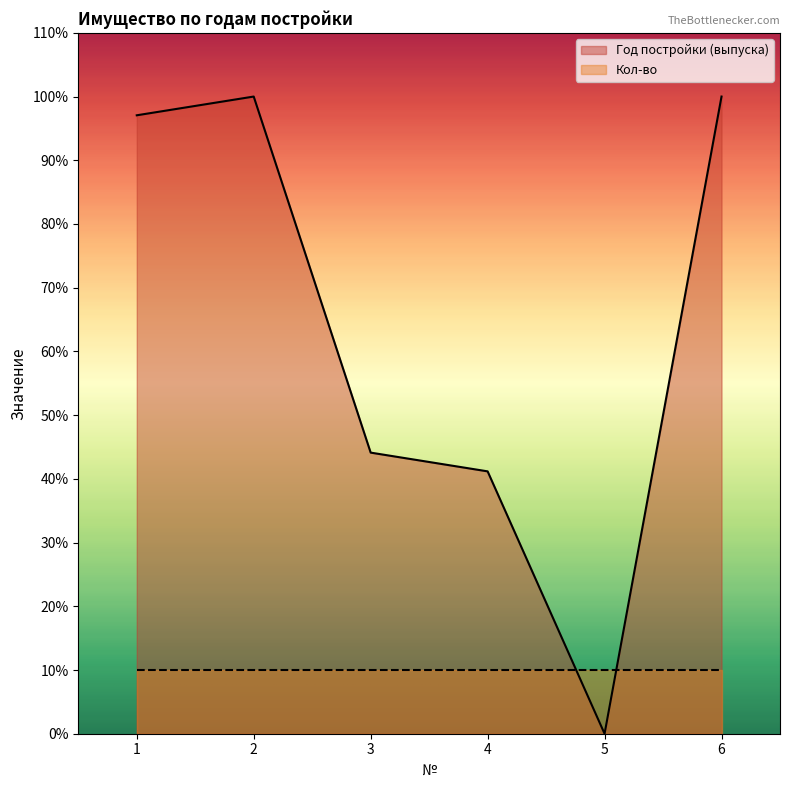

Where does the data first go above 97?

1